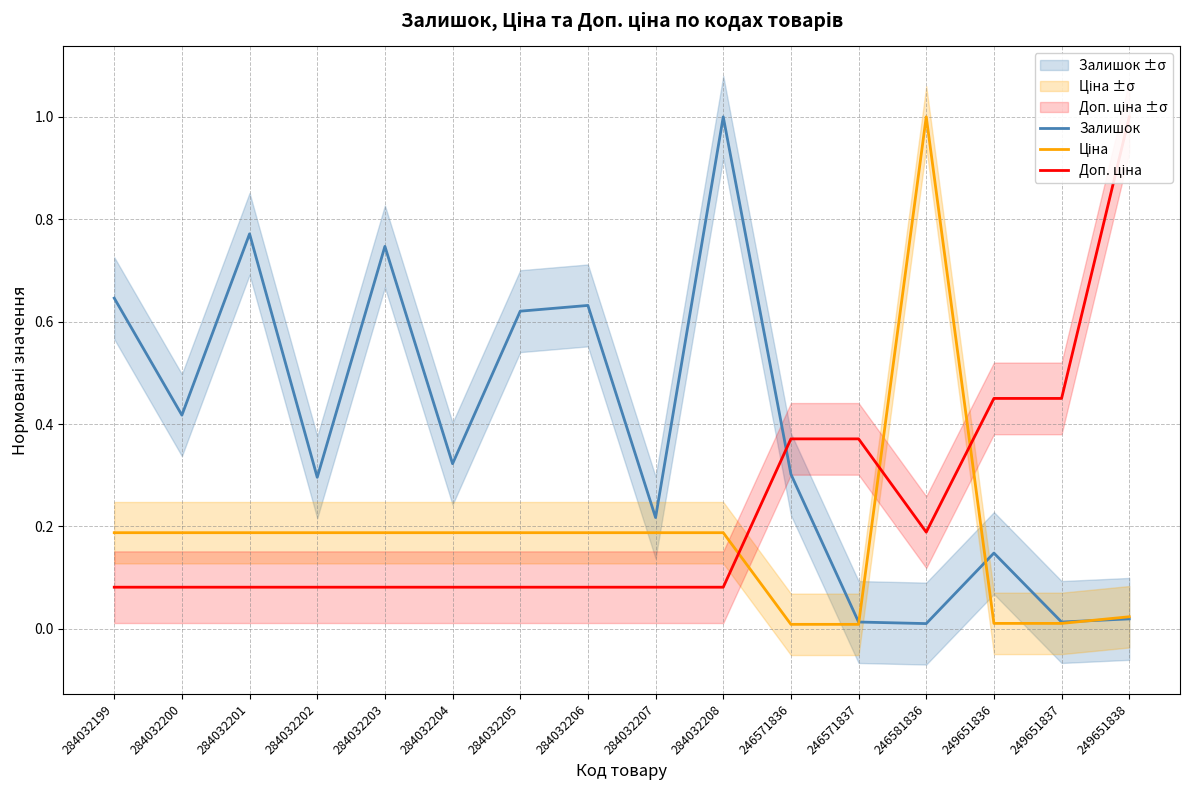

Reading left to right, what are all the values shown in this chart?

Залишок: 0.6	0.4	0.8	0.3	0.7	0.3	0.6	0.6	0.2	1.0	0.3	0.0	0.0	0.1	0.0	0.0
Ціна: 0.2	0.2	0.2	0.2	0.2	0.2	0.2	0.2	0.2	0.2	0.0	0.0	1.0	0.0	0.0	0.0
Доп. ціна: 0.1	0.1	0.1	0.1	0.1	0.1	0.1	0.1	0.1	0.1	0.4	0.4	0.2	0.5	0.5	1.0